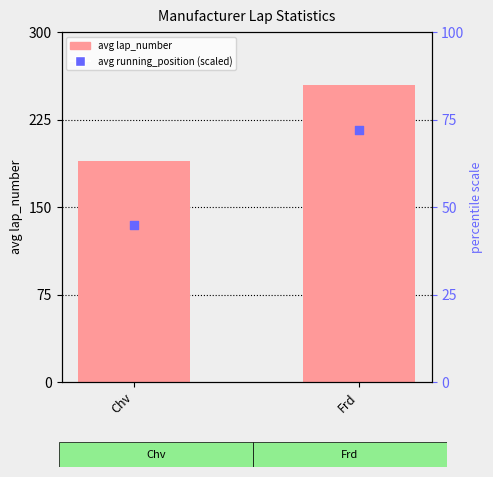

What is the total value across all series at Chv?

234.2